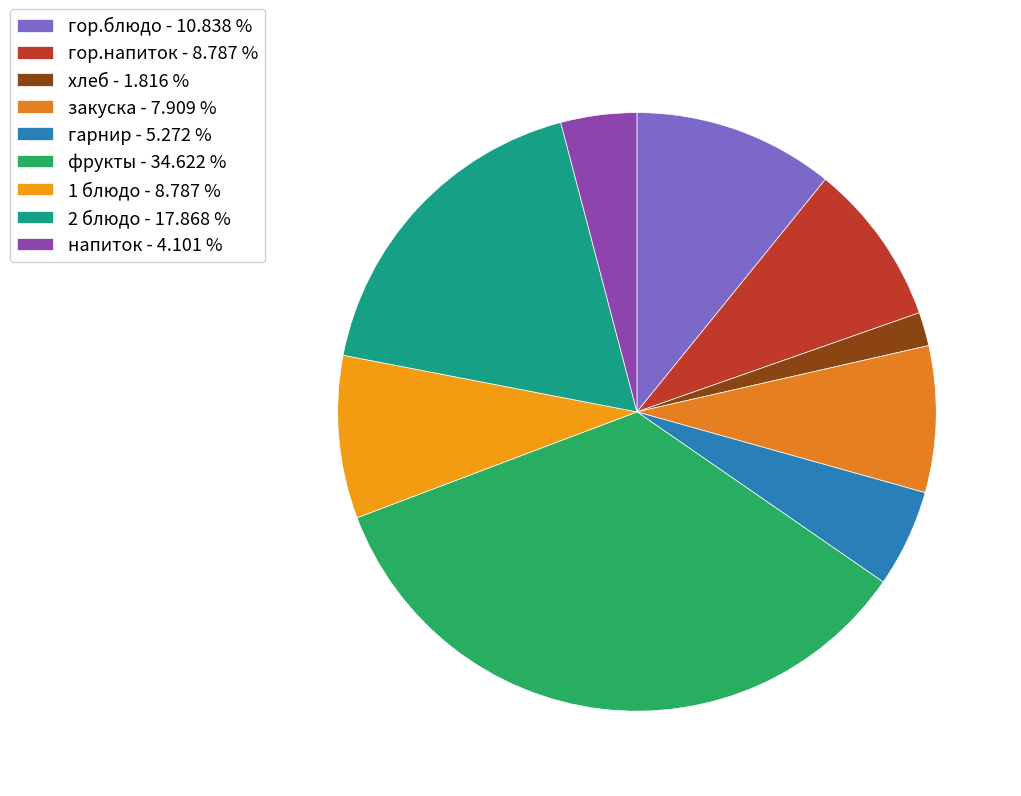

How many segments does this pie chart have?

9